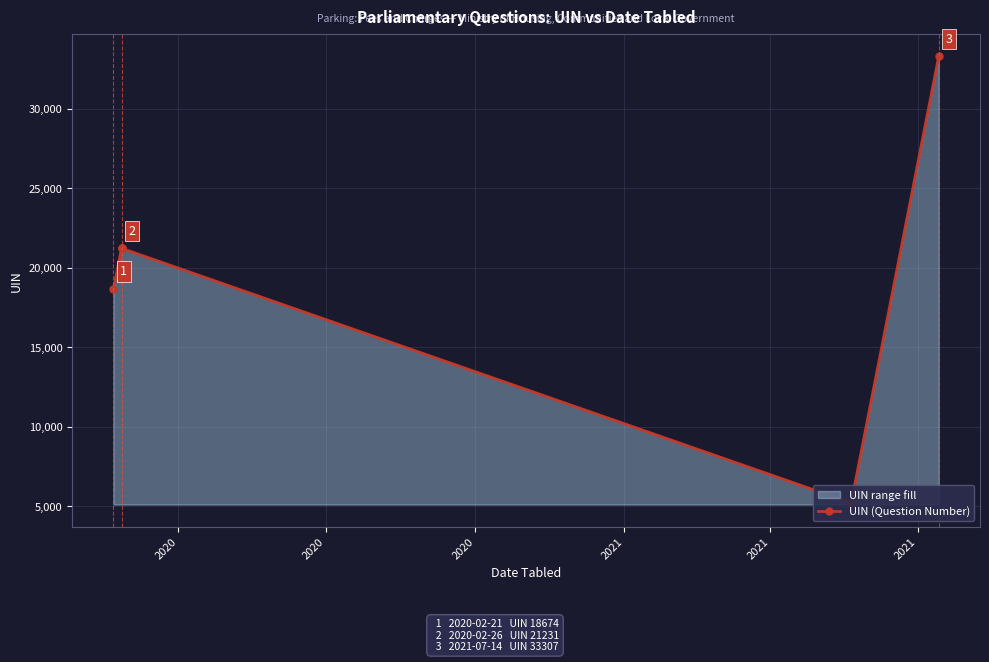

The value at 2021 is 12245. True or false?

False